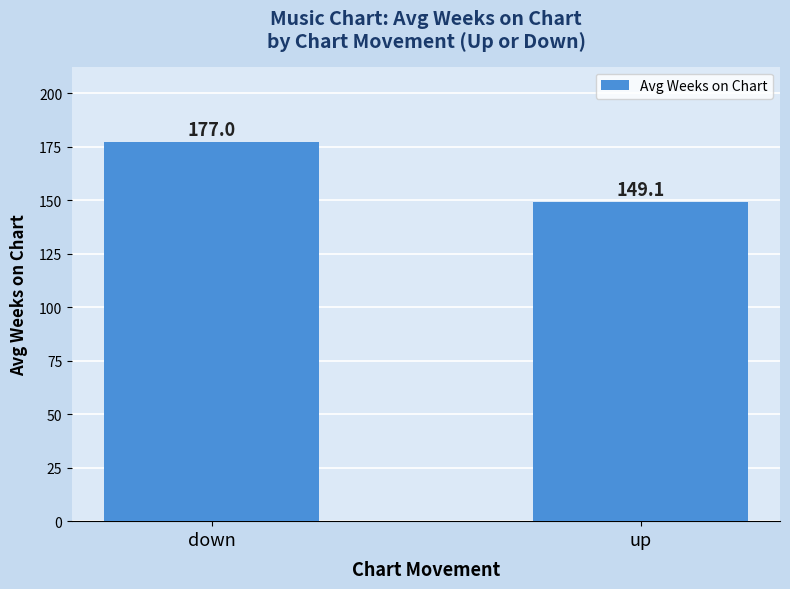

What is the difference between the values at up and down?

27.9